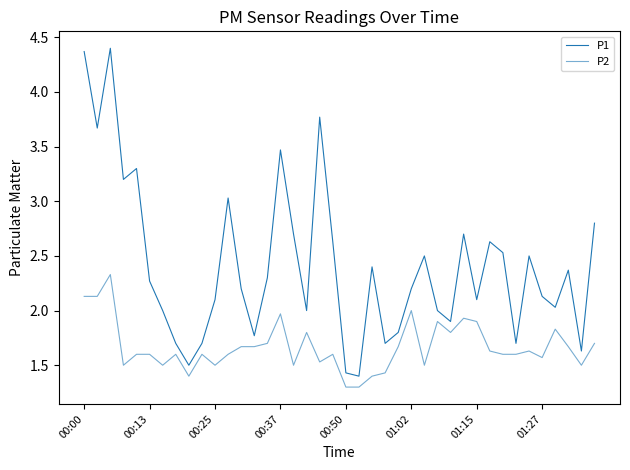

True or false: P2 has more than 2 points higher than both neighbors.

True